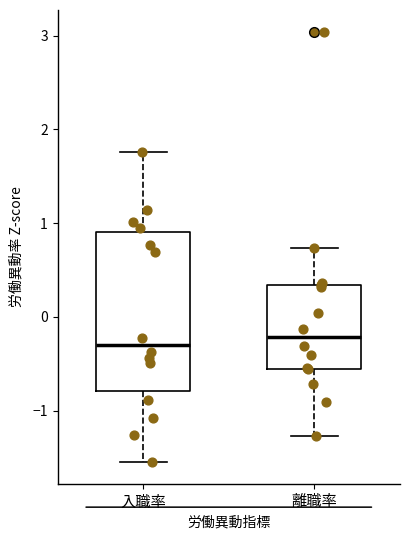

Reading left to right, transcribe this box plot: for each box, give where its median line is, the range the box spans, and where its two whiskers end, as read against the y-axis. The values are not printed on the chart, so give them approximately, as read against the axis.

入職率: median -0.3, box -0.8 to 0.9, whiskers -1.6 to 1.8
離職率: median -0.2, box -0.6 to 0.3, whiskers -1.3 to 0.7